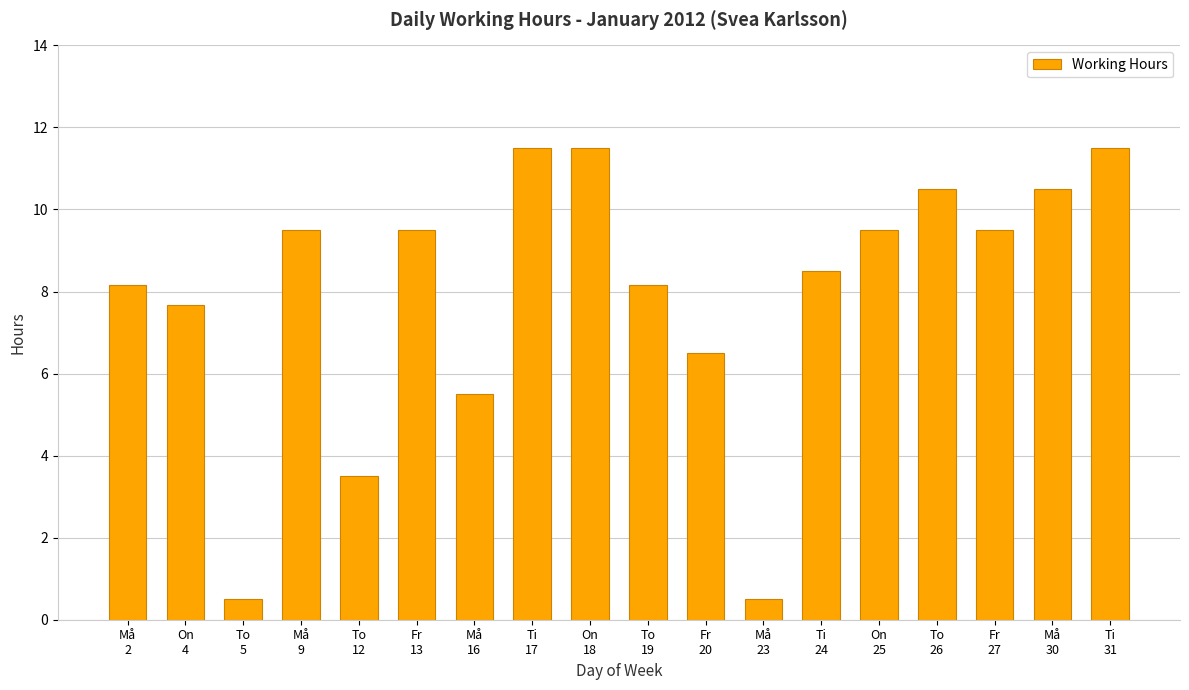

The value at On
25 is 3.3. True or false?

False